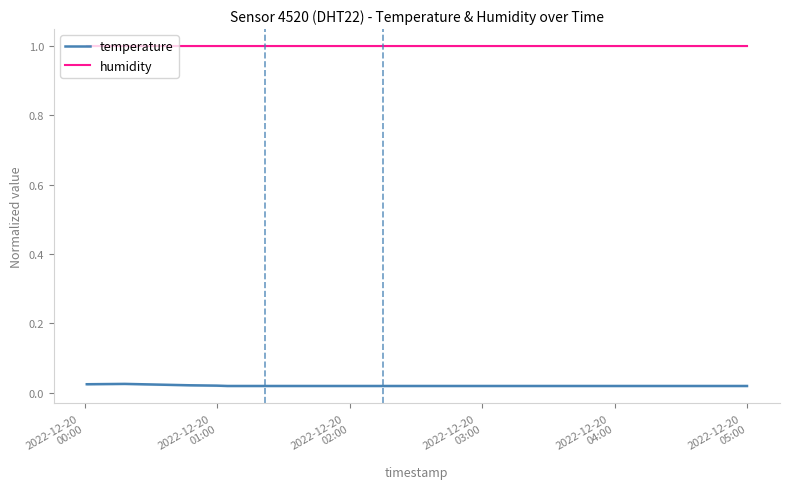

True or false: temperature and humidity cross at least once.

False